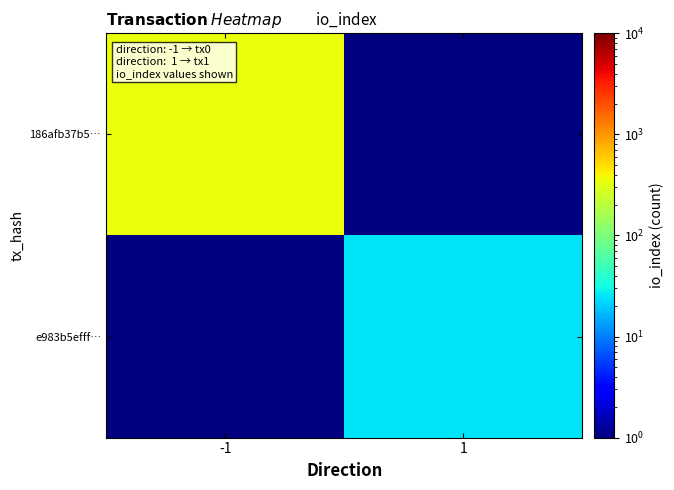

Which series has the widest spread of values?

186afb37b5…